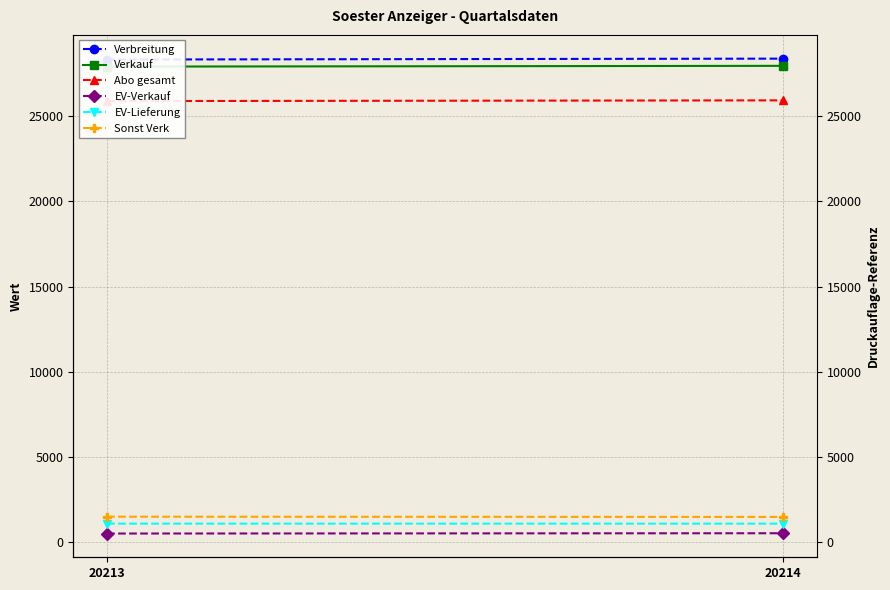

Rank the categories by EV-Lieferung value from lowest to highest.

20214, 20213